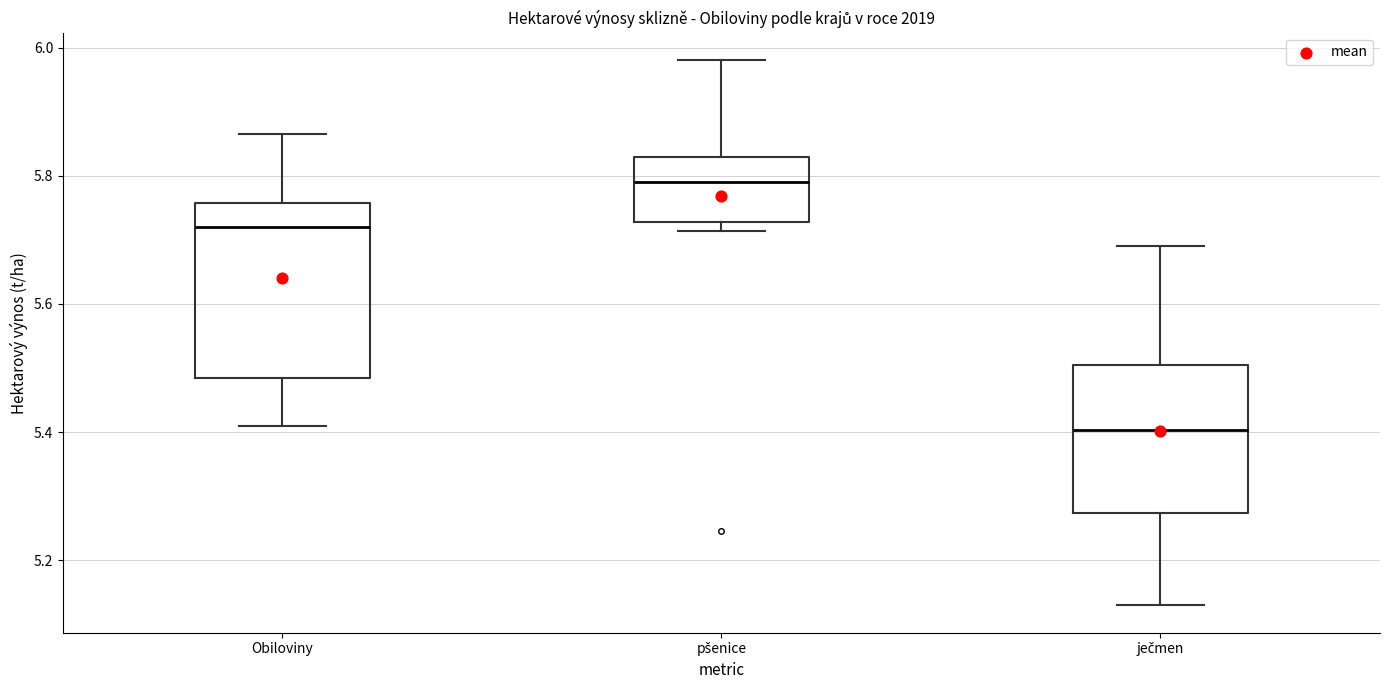

Where does the median line of the box for ječmen sit on the y-axis? The values are not printed on the chart, so give them approximately, as read against the axis.

5.40